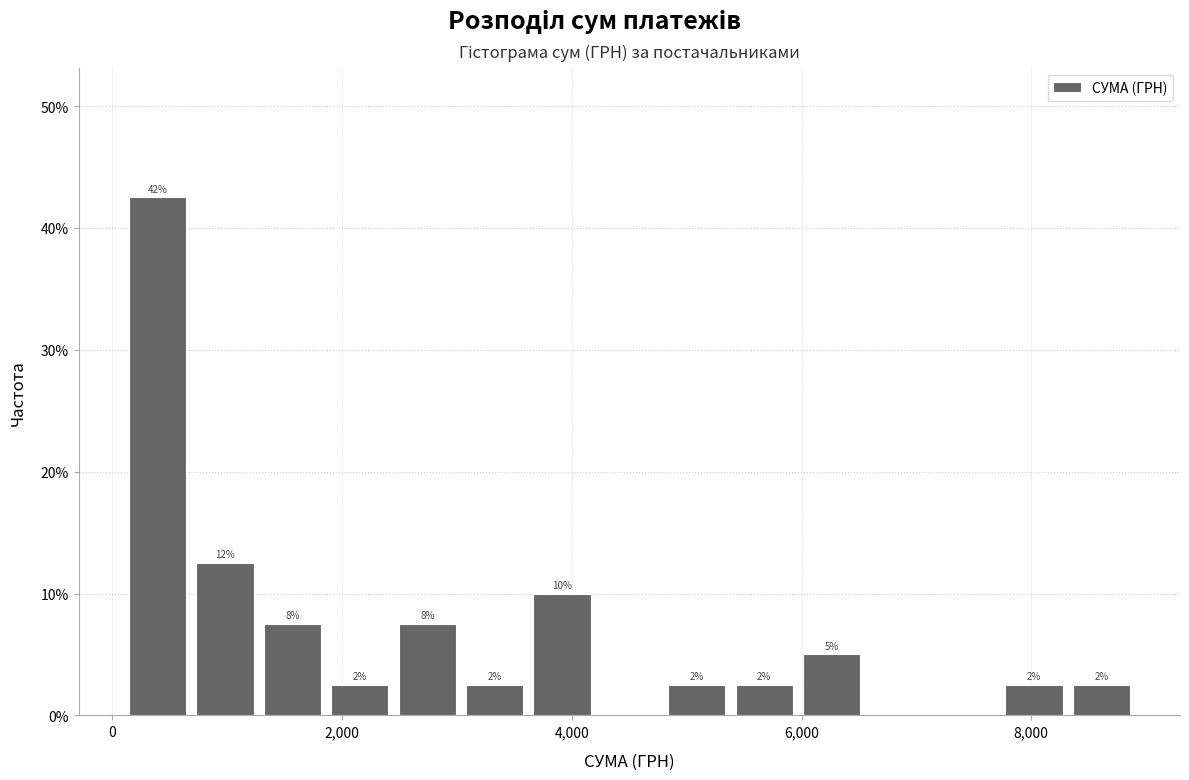

Around what value on the x-axis is the tallest bar? Give the approximate position of its centre, as read against the axis.

400